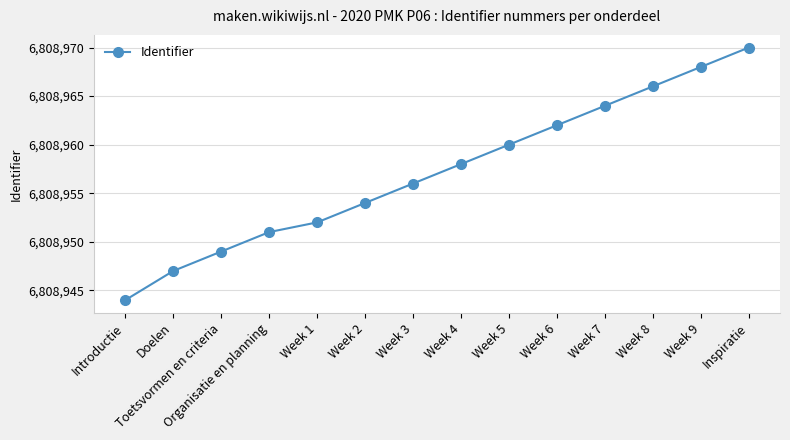

Which category has the lowest value across all series?

Introductie